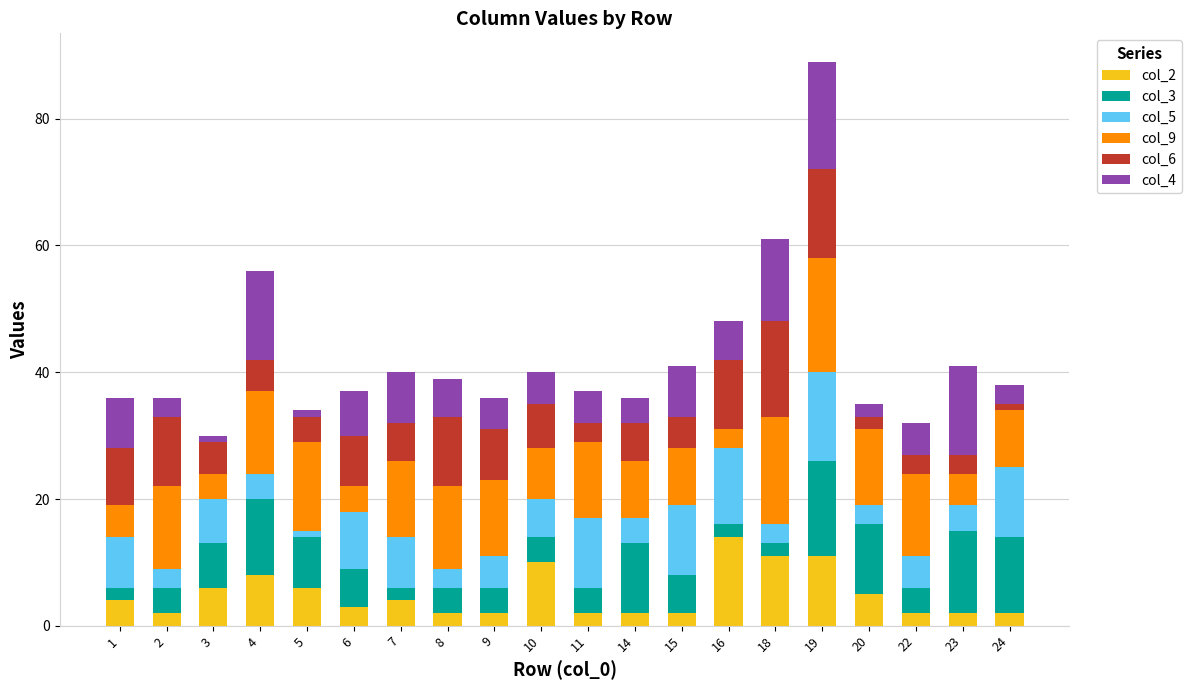

Does the chart contain stacked bars?

Yes